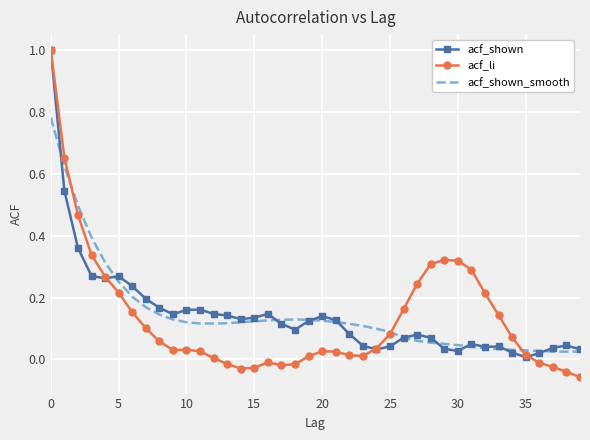

Which series has the largest range (max minus min)?

acf_li